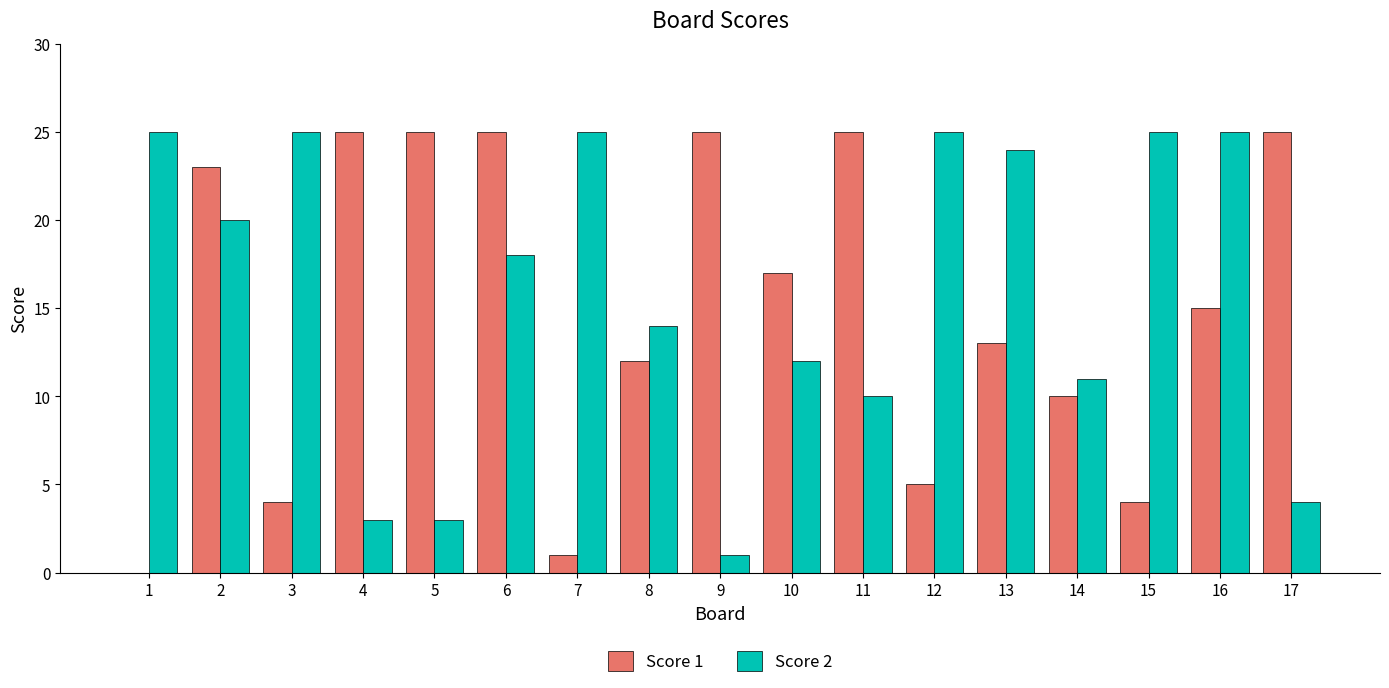

What value does the Score 1 series have at 17?

25